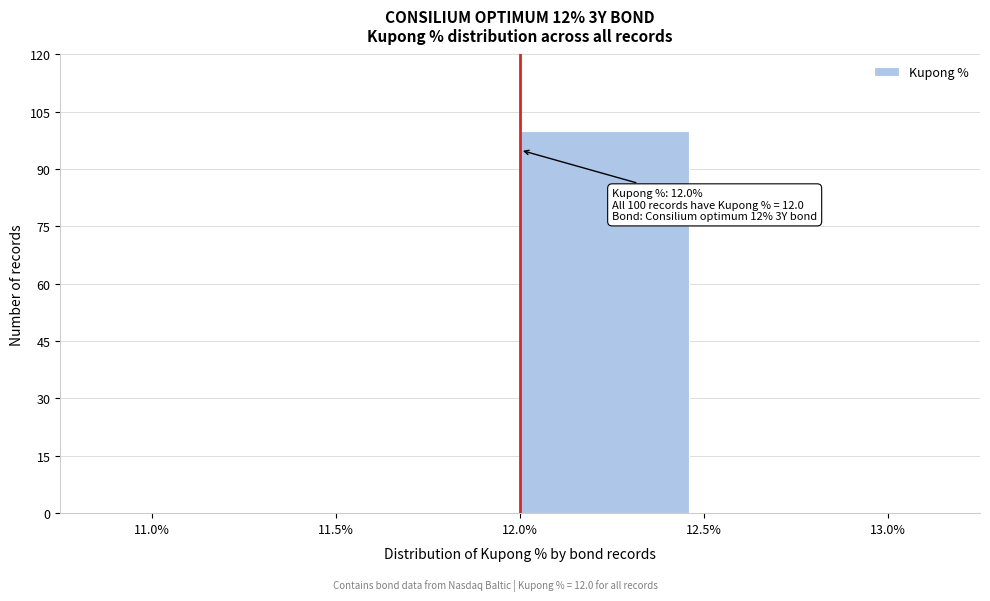

Which range on the x-axis has the tallest bar?

12.0% to 12.5%